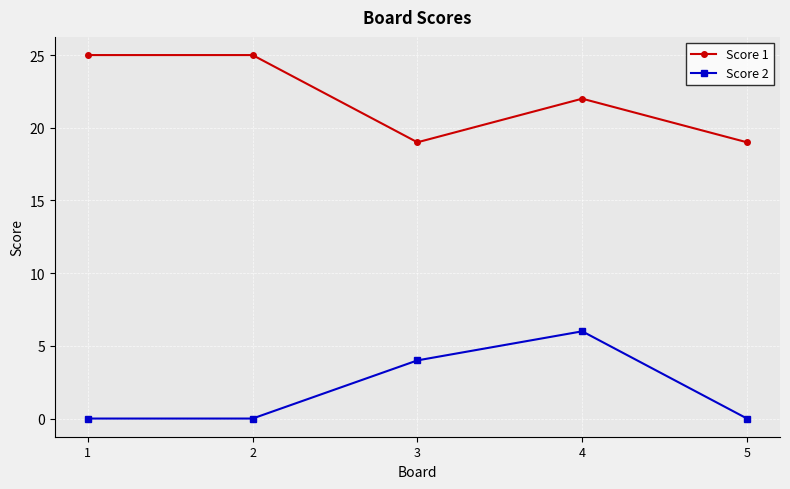

What is the difference between the Score 1 values at 4 and 1?

3